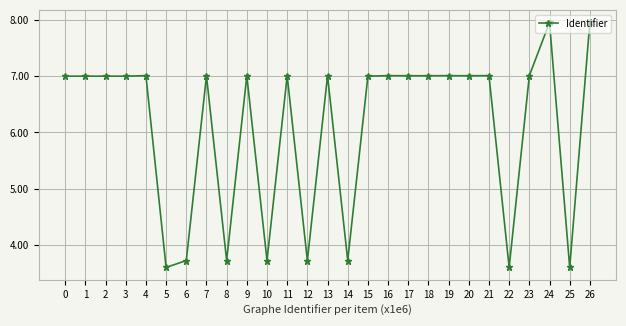

Where is the first local maximum?

1